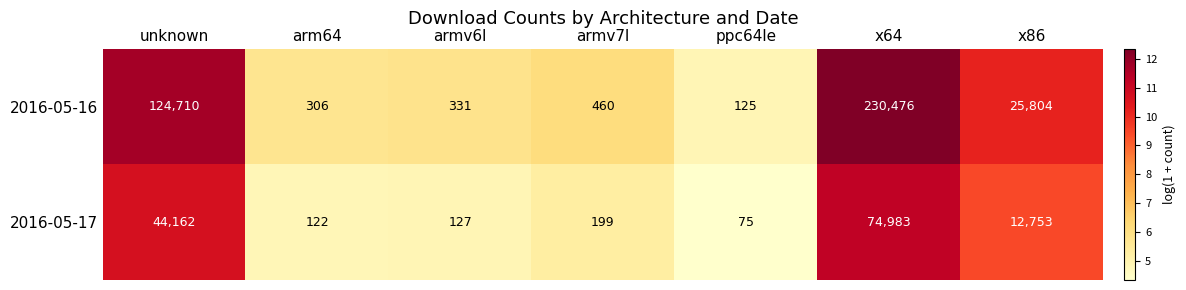

Which category has the highest value across all series?

x64